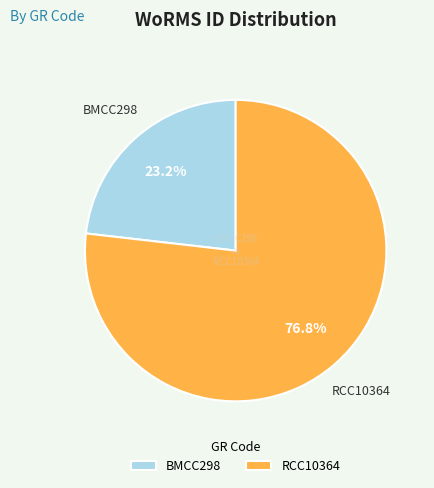

Is there any slice that represents more than half of the pie?

Yes